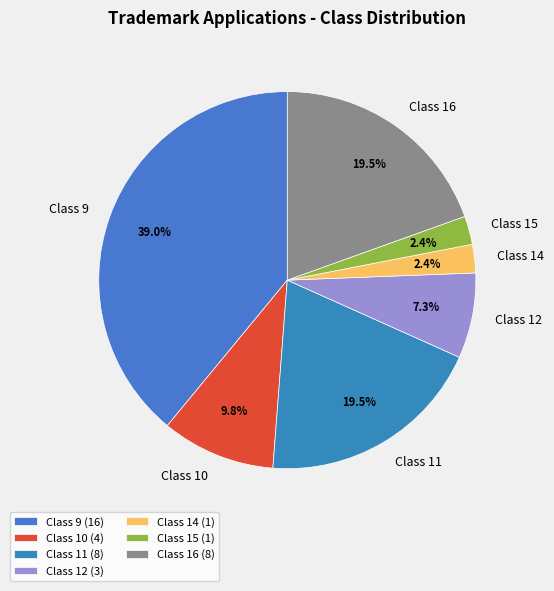

To the nearest percent, what percentage of the pie is Class 12?

7%